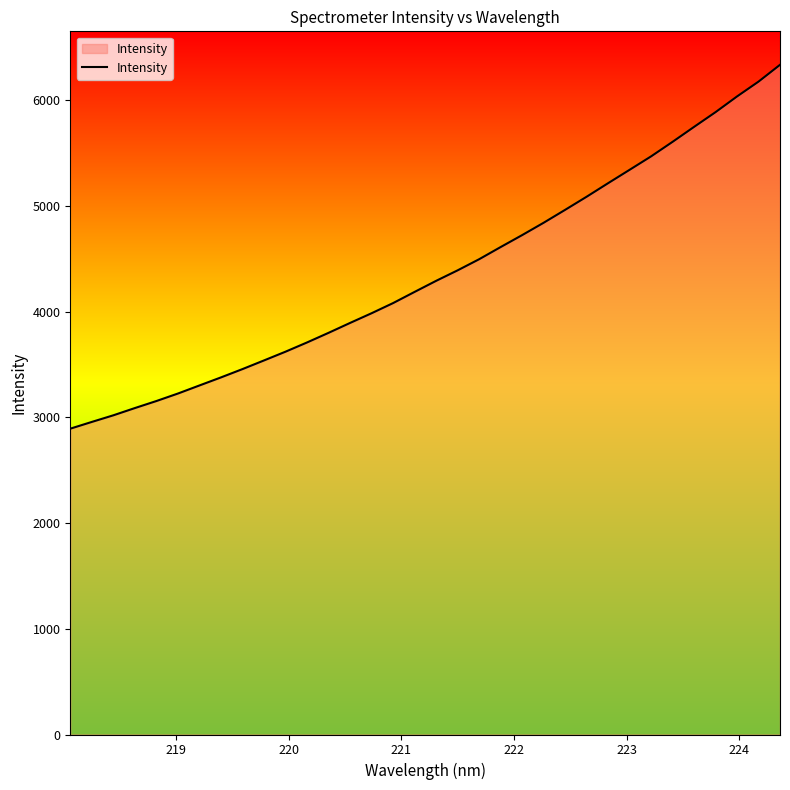

What is the greatest value displayed?

6336.6